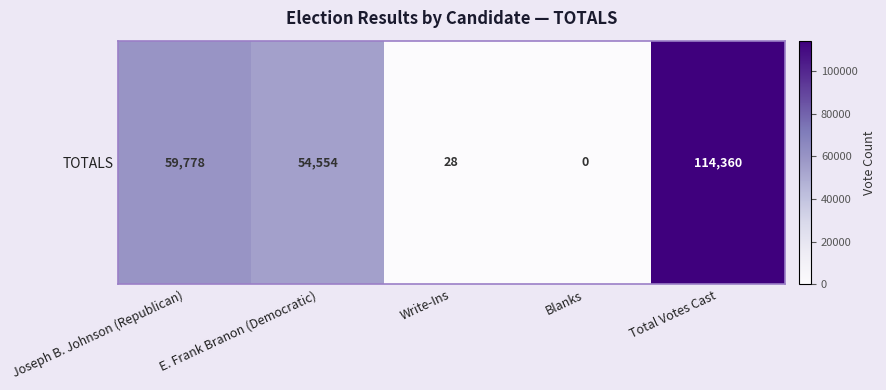

How many data points are less than 54554?

2